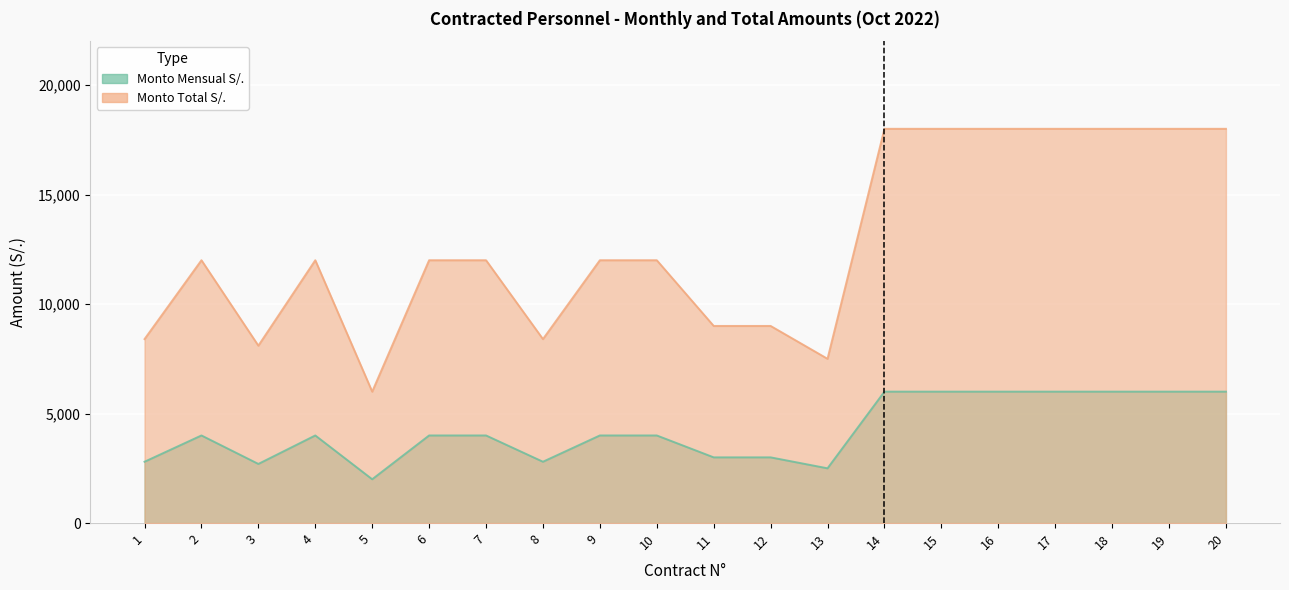

What is the total value across all series at 17?

24000